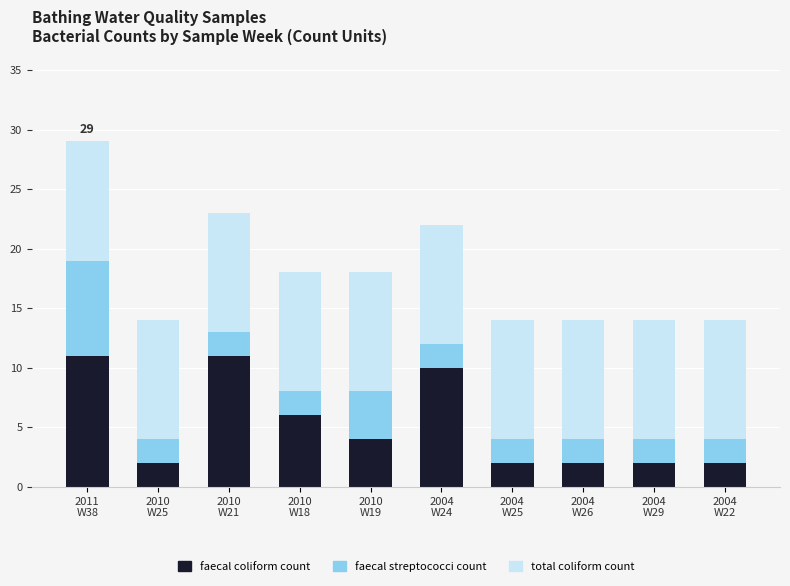

What is the average value of the faecal coliform count series?

5